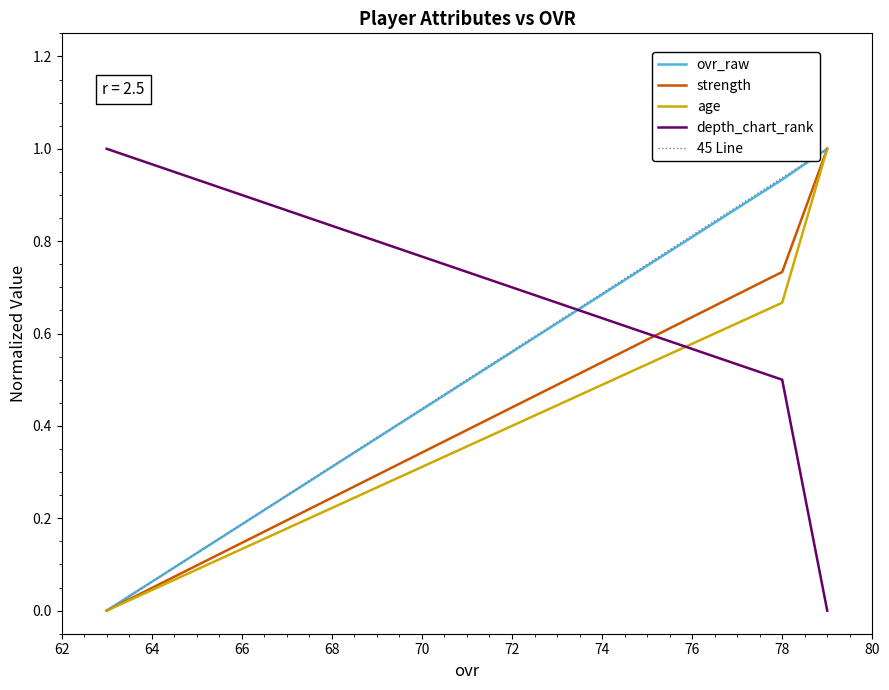

What is the maximum value for strength?

1.0